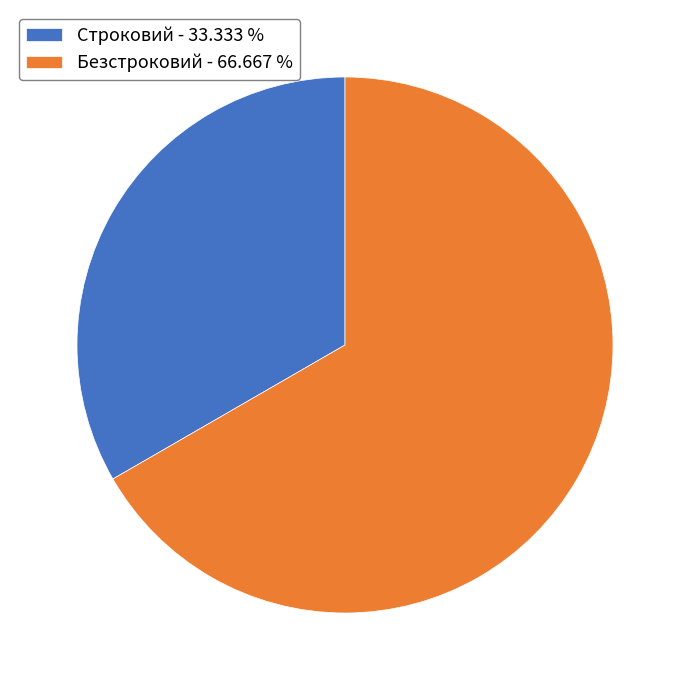

Which category has the smallest portion of the pie?

Строковий